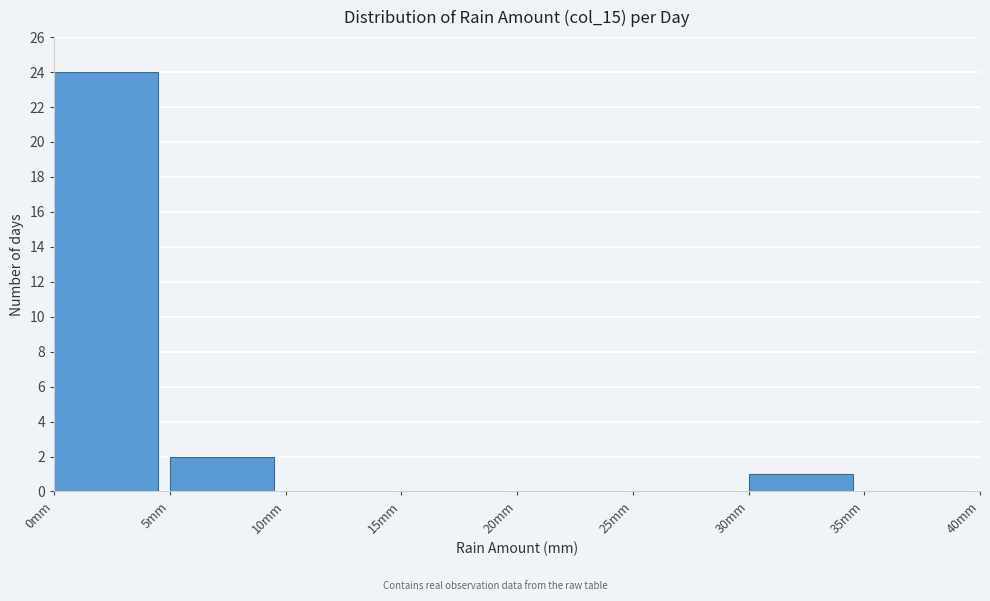

What is the height of the bar covering 0 to 5 on the x-axis? The values are not printed on the chart, so give them approximately, as read against the axis.

24